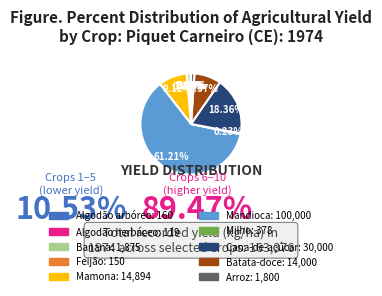

Is there any slice that represents more than half of the pie?

Yes